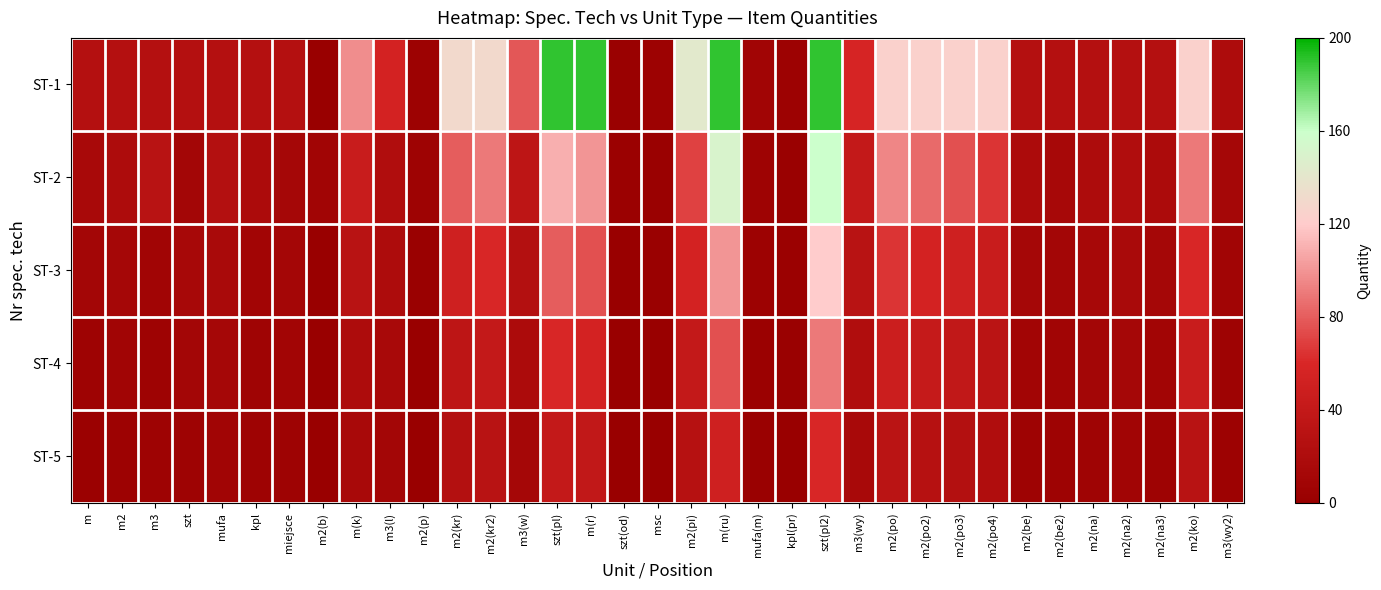

Between m3 and mufa(m), which series saw the biggest shift?

ST-2